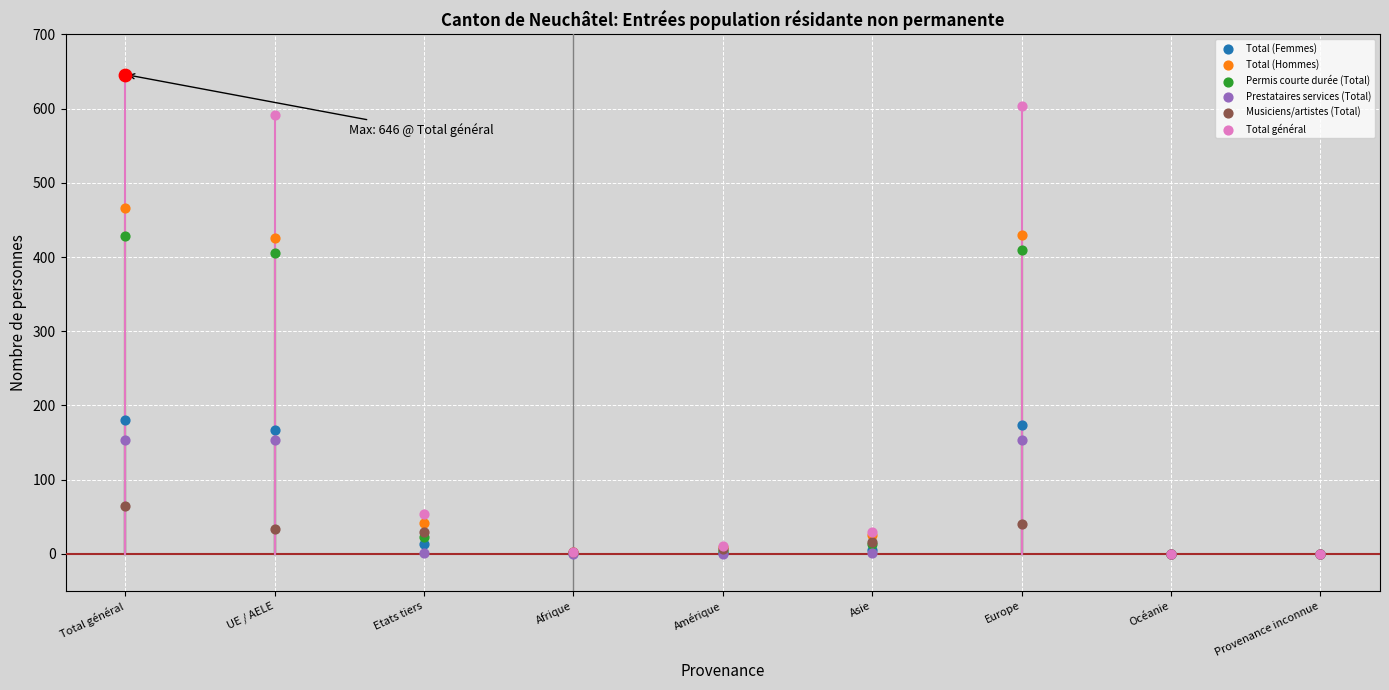

Is the value of Musiciens/artistes (Total) at Etats tiers greater than the value of Prestataires services (Total) at Europe?

No